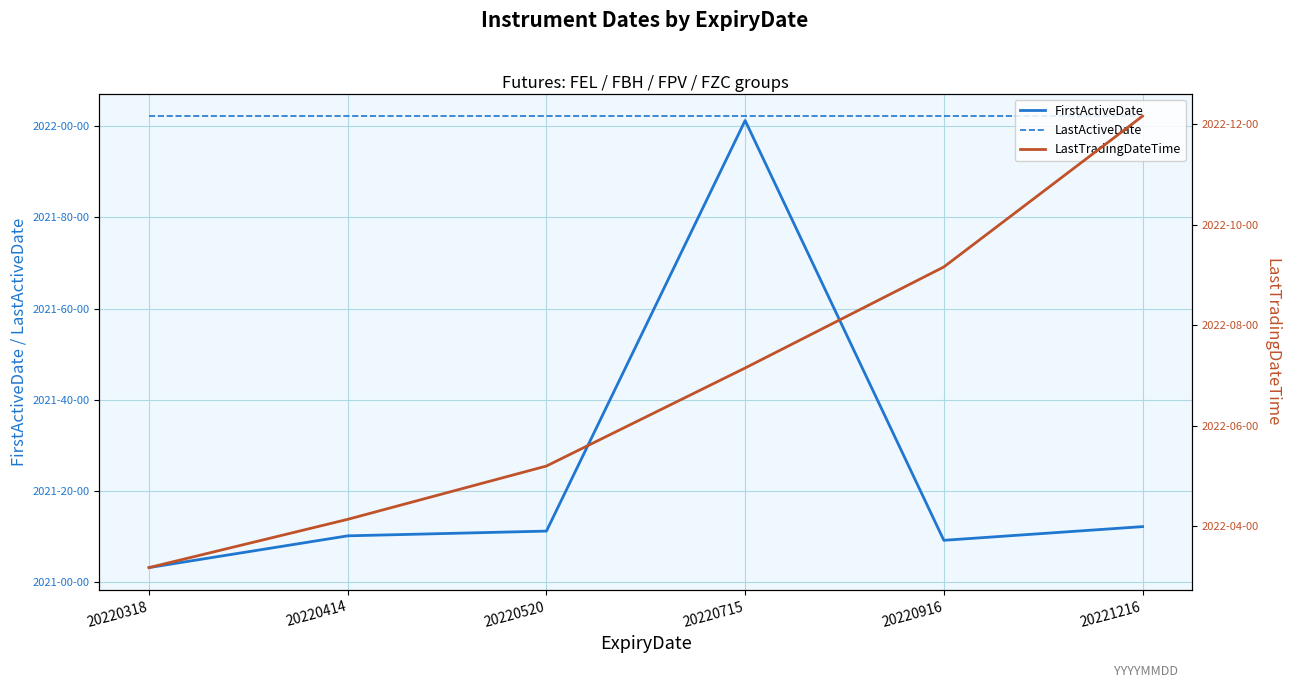

Does the chart have visible grid lines?

Yes